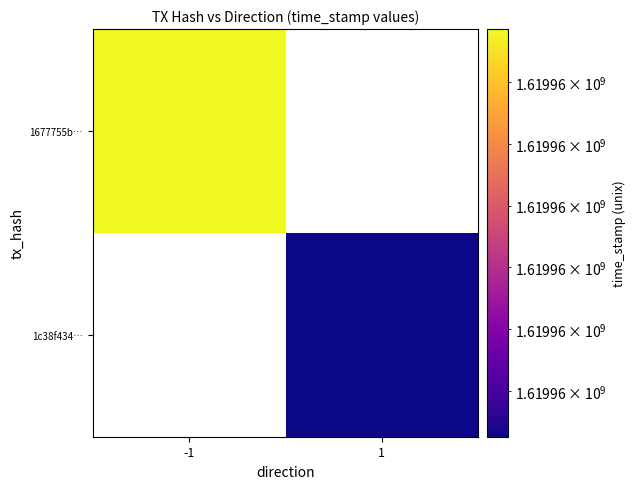

Rank the series by their maximum value, from highest to lowest.

1677755b0c9e9da17dc9c9b2f50c145f41900ba, 1c38f4346dc2f4419854dbef74795fb90b96539